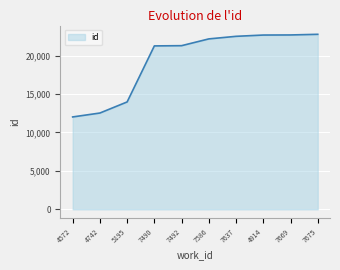

What is the ratio of the value at 4572 to the value at 7669?

0.5